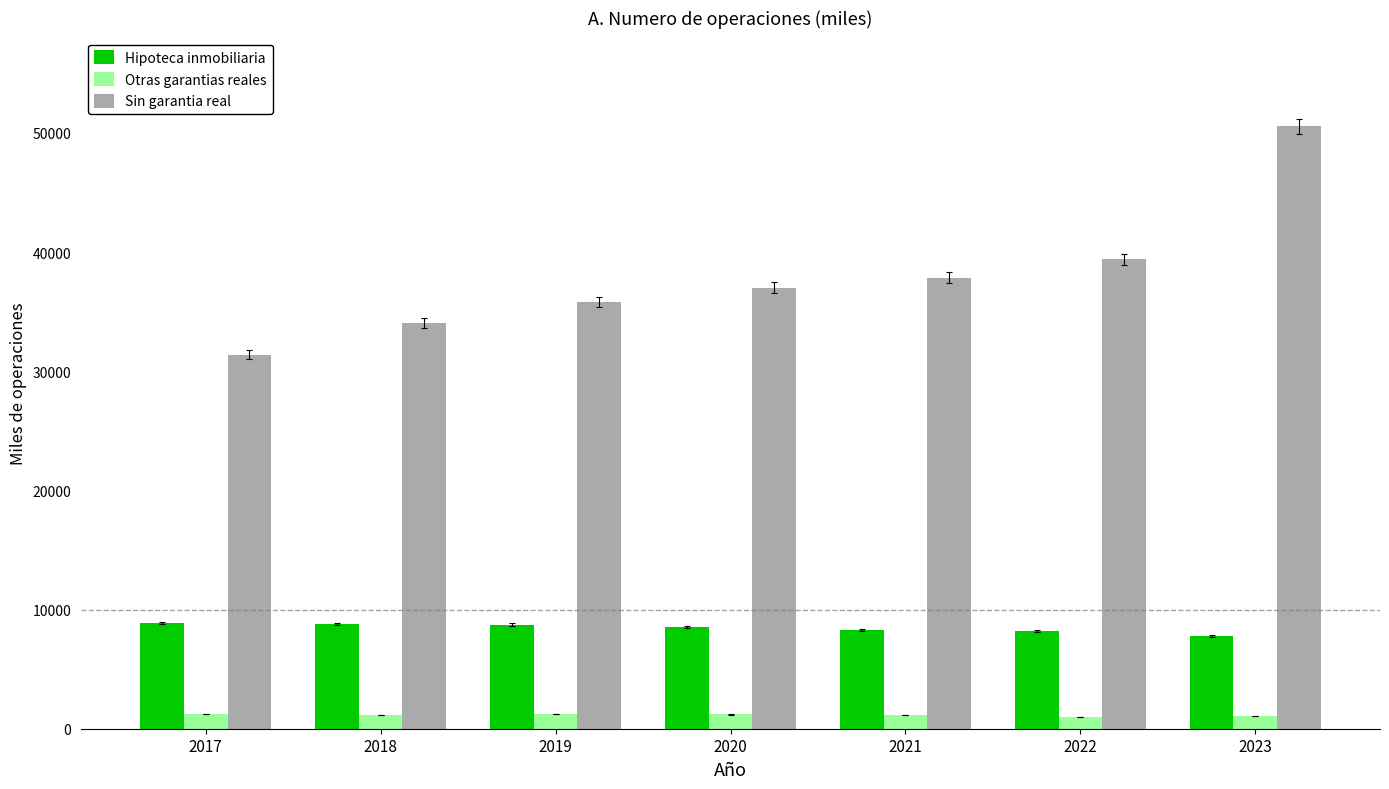

Is it true that Sin garantia real equals 18793.2 at 2022?

False